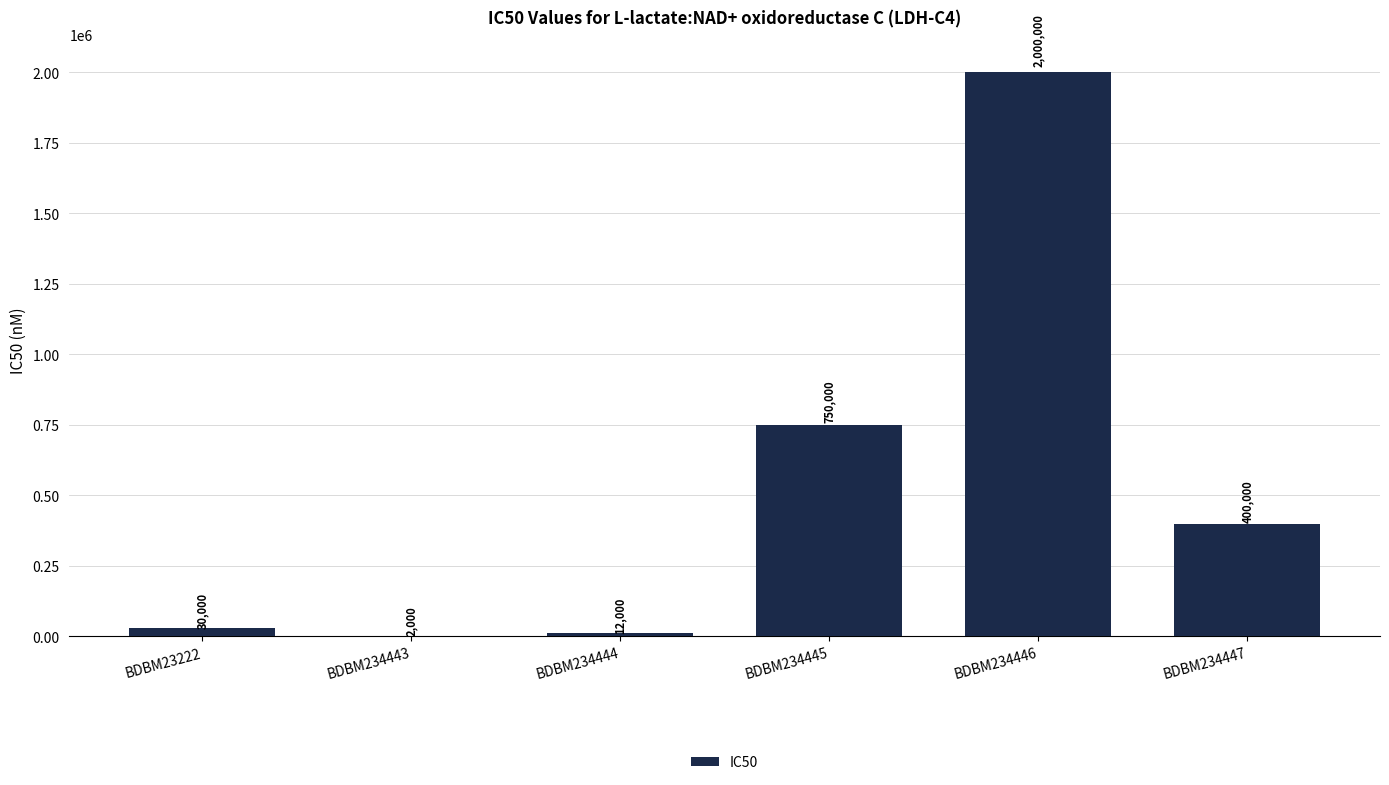

Are the bars grouped side by side (vs. stacked)?

No